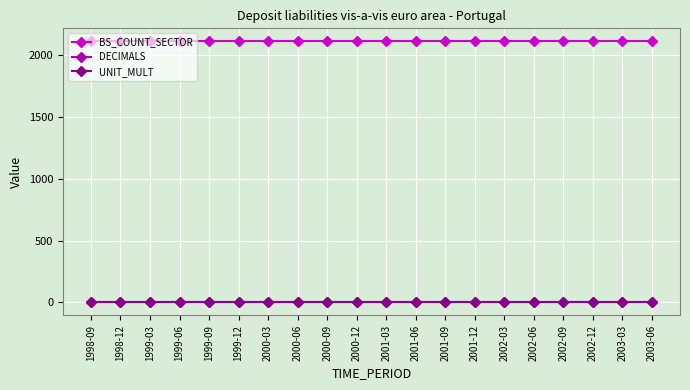

The value of BS_COUNT_SECTOR at 1998-09 is 2110. True or false?

True